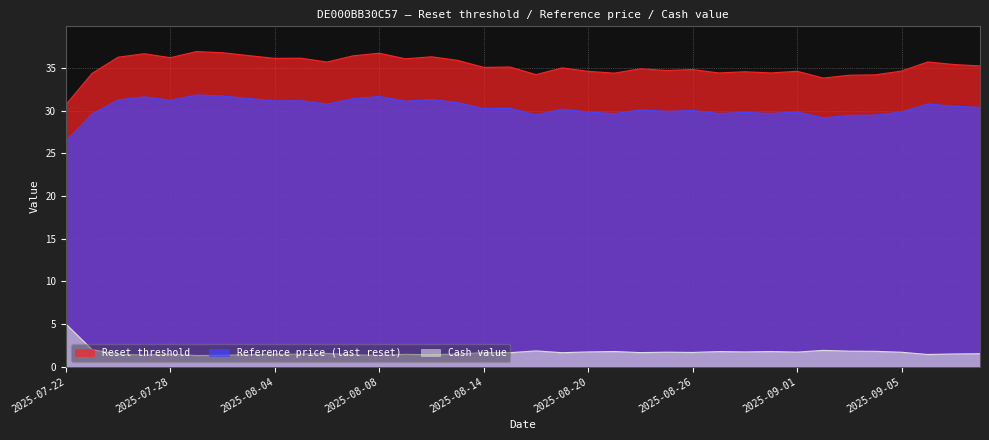

True or false: Cash value has a value of 1.4 at 2025-09-08.

True